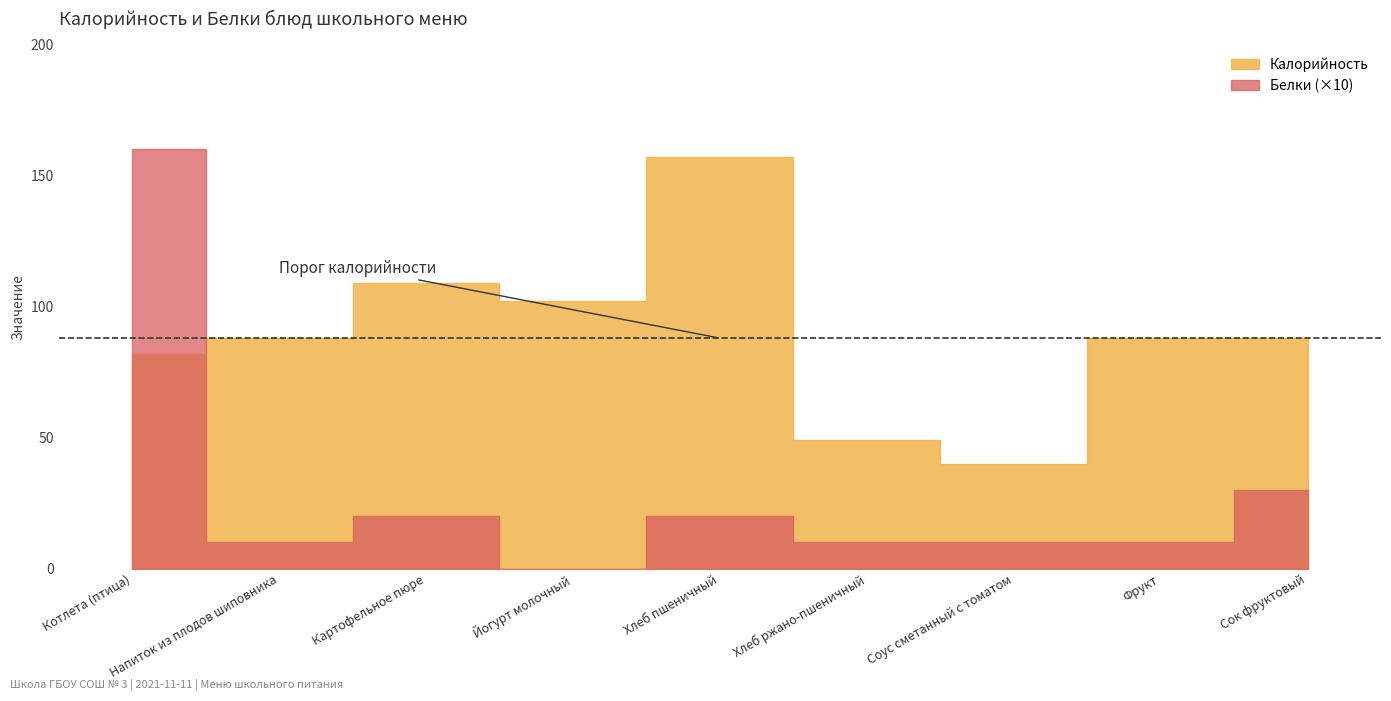

What value does the Белки series have at Сок фруктовый?

3